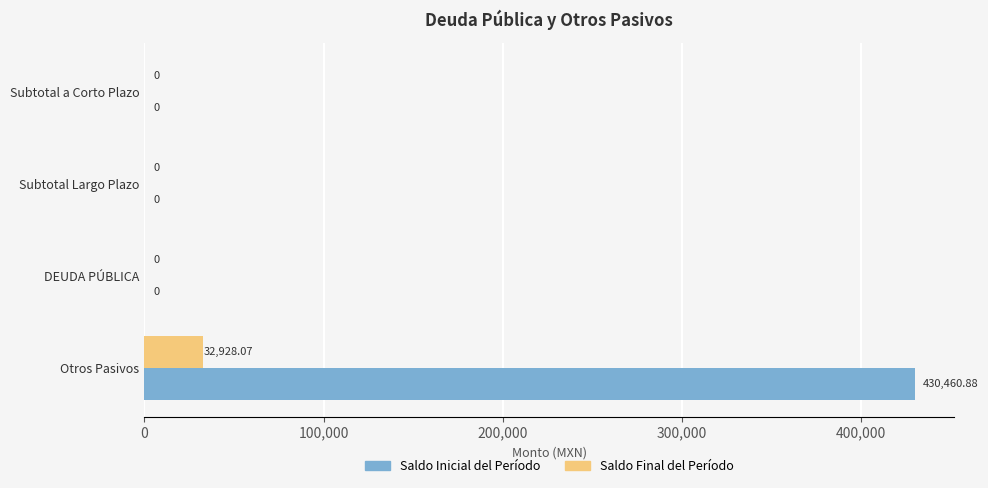

Which series has the largest total across all categories?

Saldo Inicial del Período